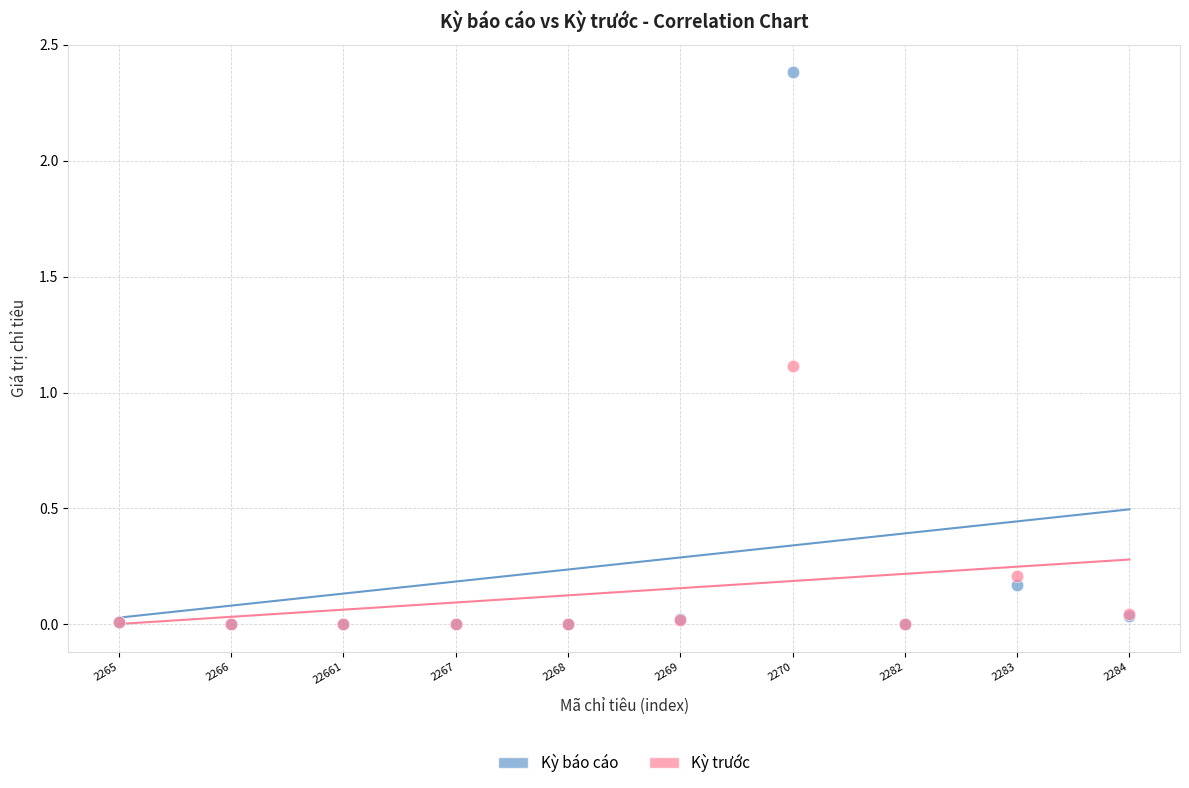

What are all the series names shown in the legend?

Kỳ báo cáo, Kỳ trước